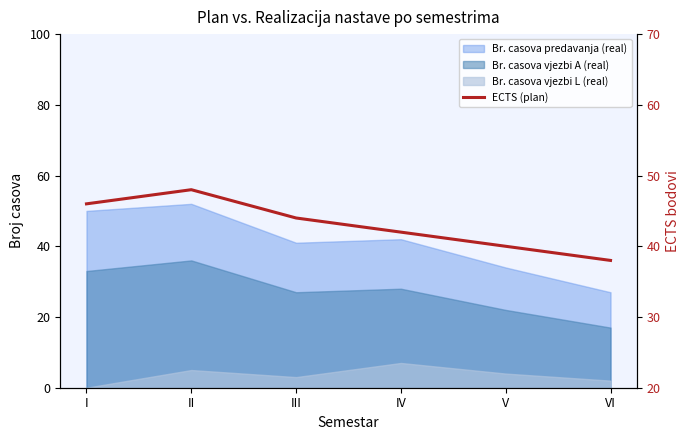

What is the difference between the values at V and VI?

2